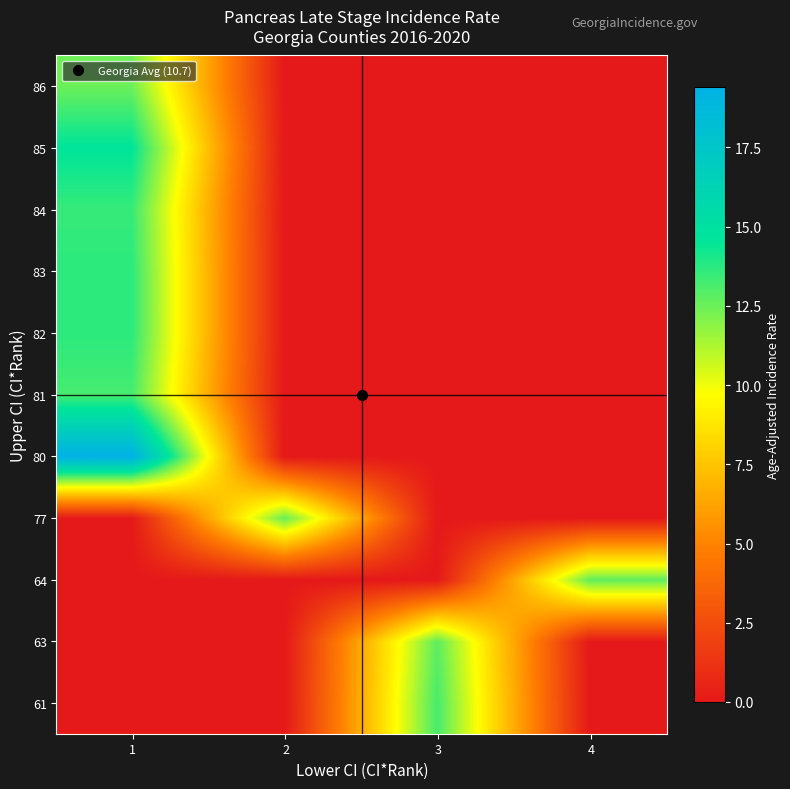

What is the total value across all series at 1?

100.6